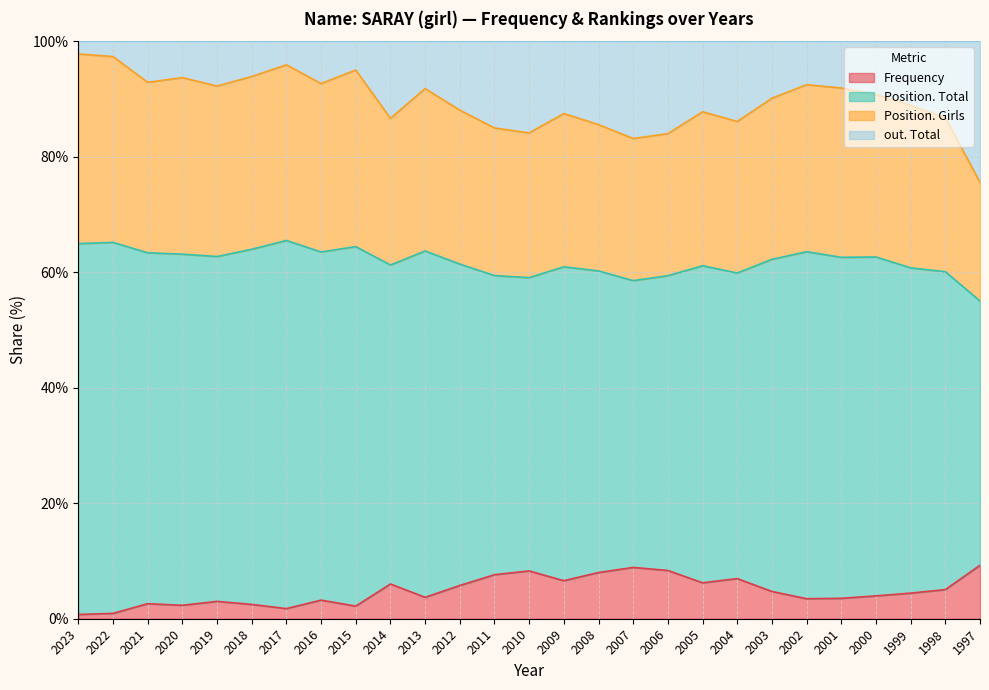

What is the maximum value for Frequency?

9.3